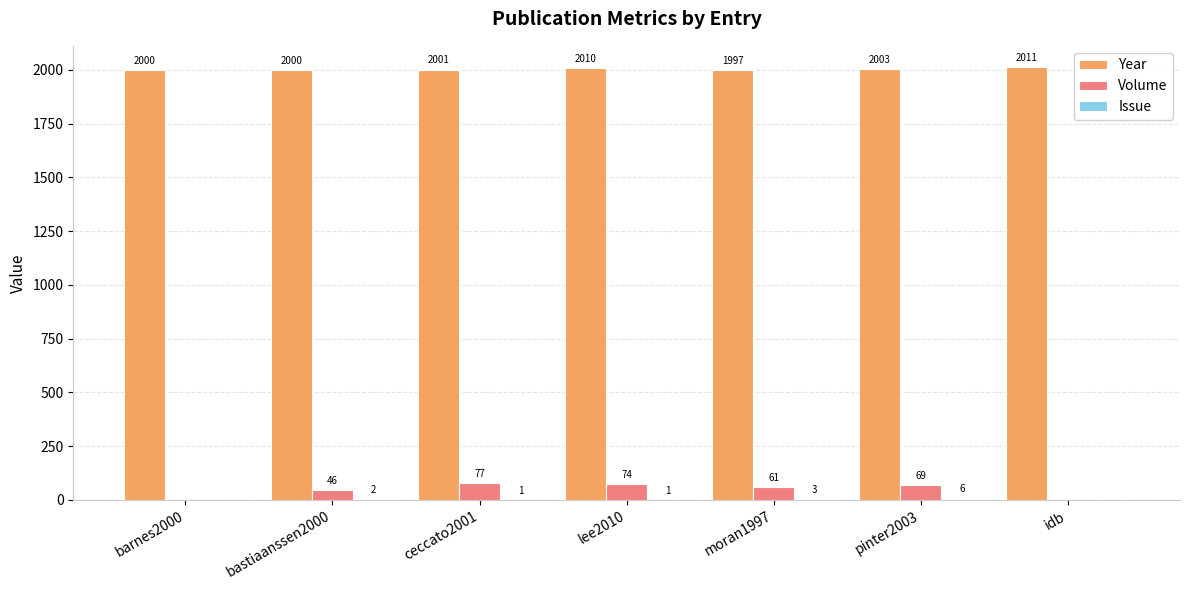

Which category has the highest value in the Volume series?

ceccato2001